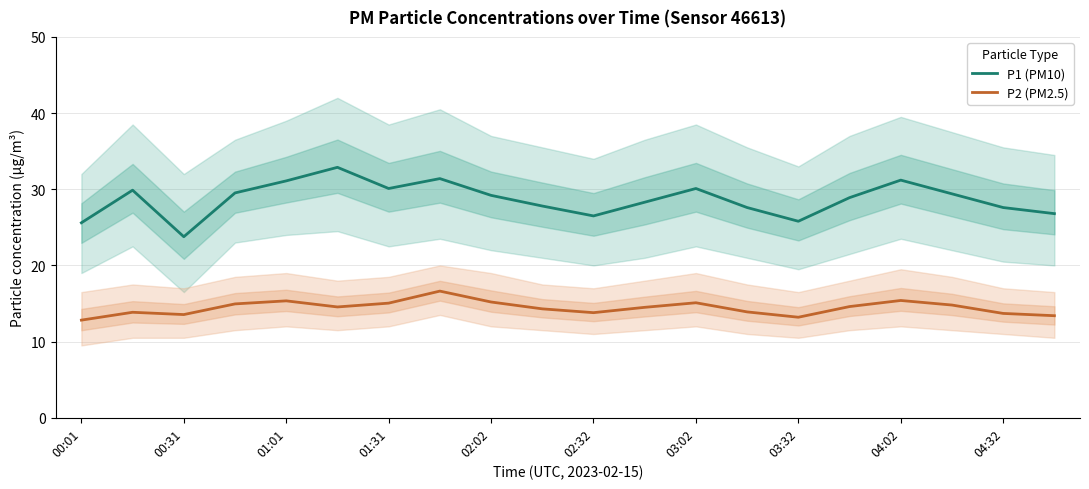

Does the chart display data point markers on the line(s)?

No